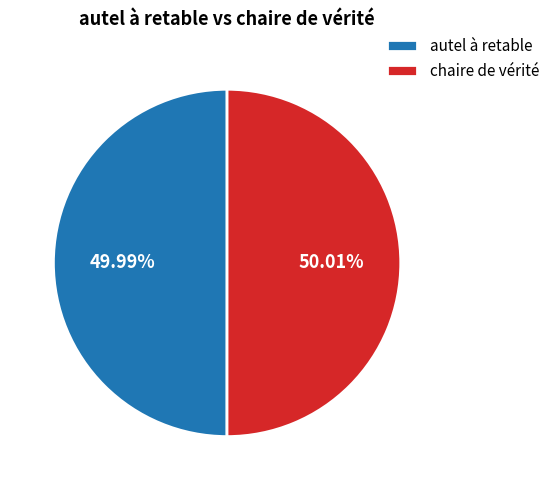

What portion of the pie excludes chaire de vérité?

50.0%